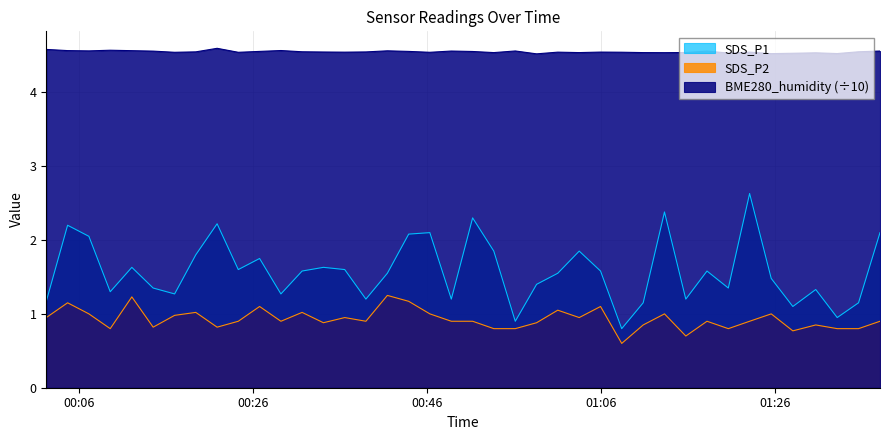

Rank the series by their maximum value, from highest to lowest.

BME280_humidity (÷10), SDS_P1, SDS_P2